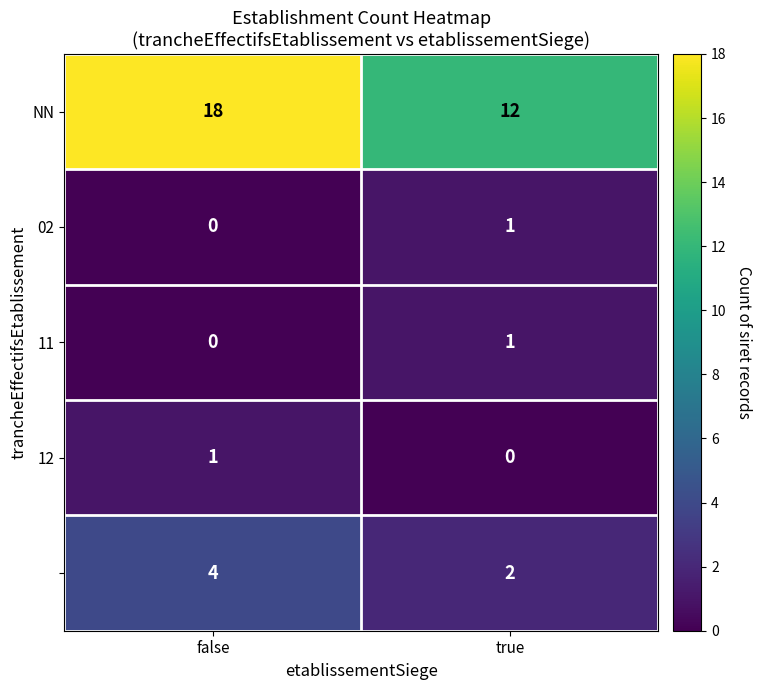

What is the difference between the highest and lowest values at false?

18